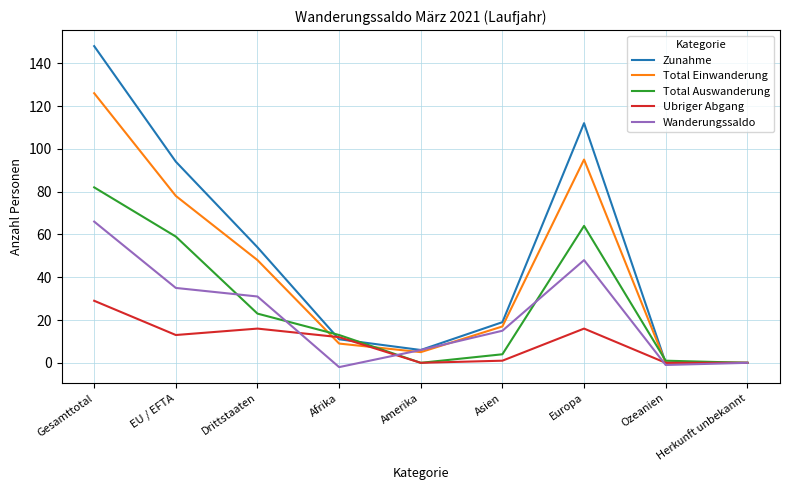

What is the difference between the highest and lowest values at Gesamttotal?

119